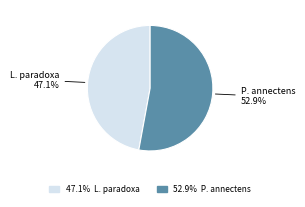

How many segments does this pie chart have?

2